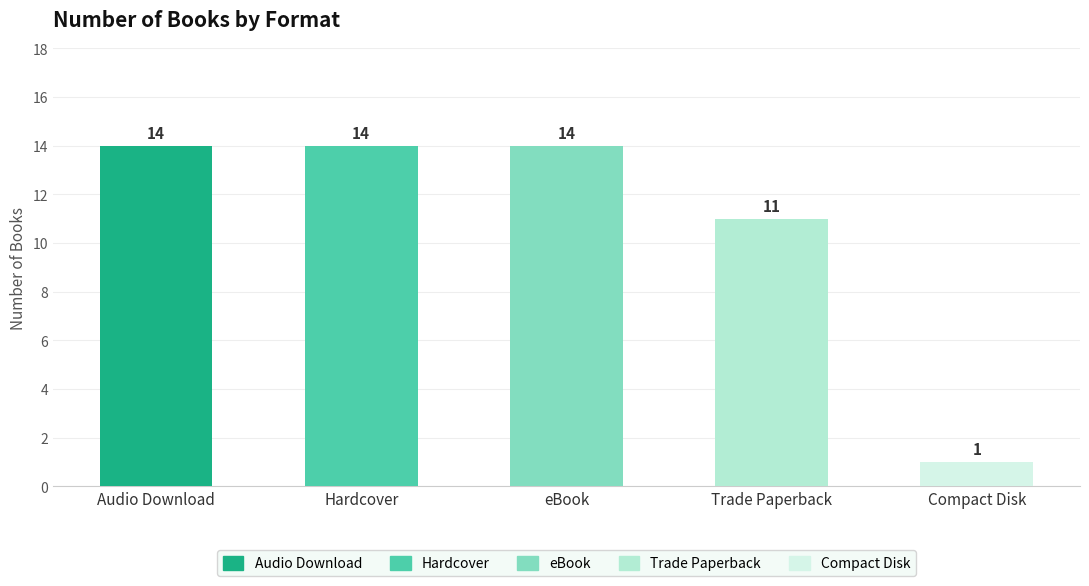

What is the sum of all values?

54